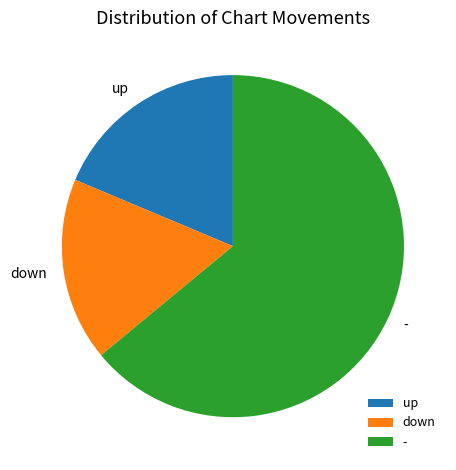

What is the ratio of the value at up to the value at down?

1.1